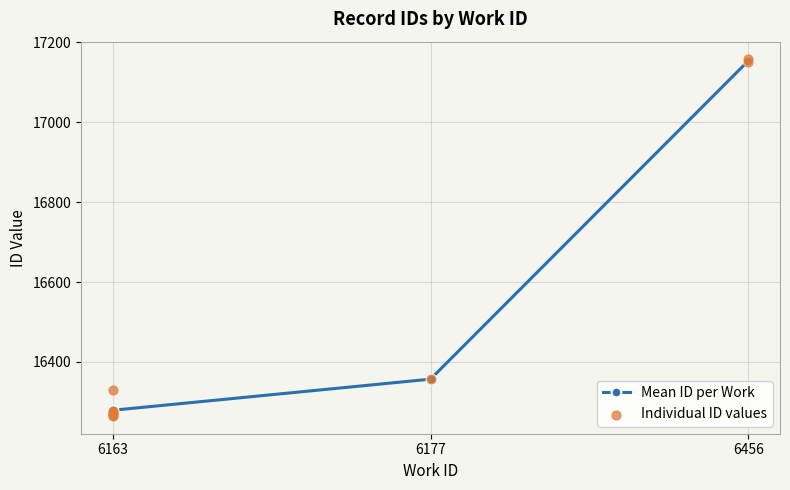

Between 6456 and 6163, which is larger?

6456